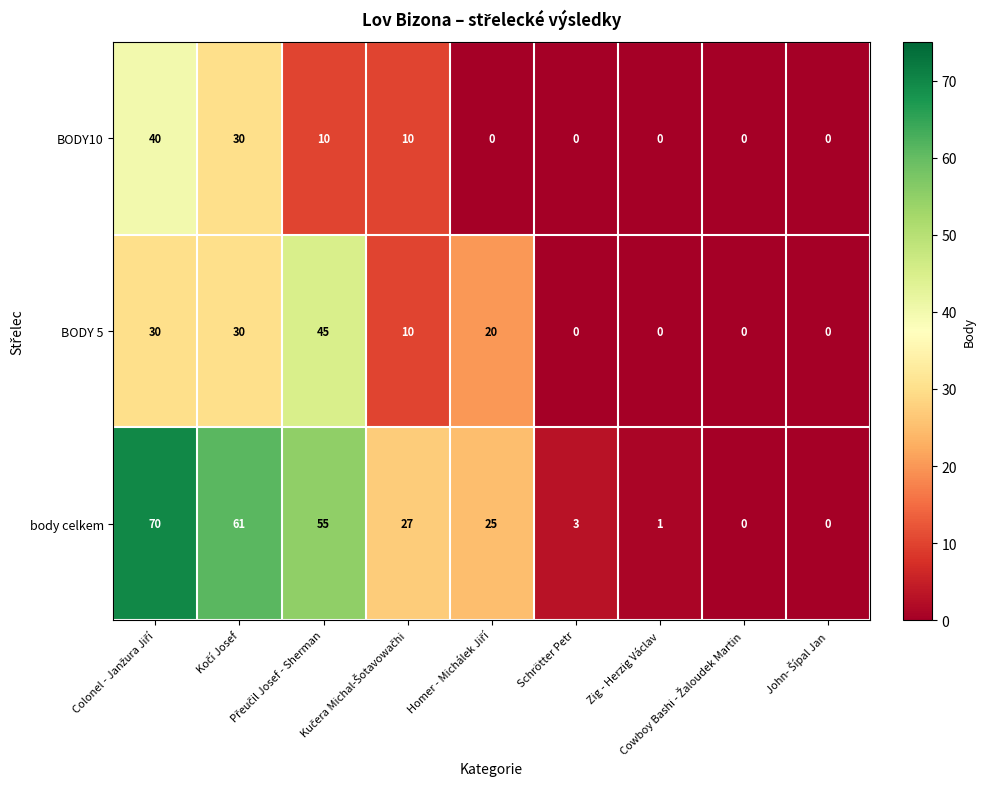

Which series has the largest range (max minus min)?

body celkem